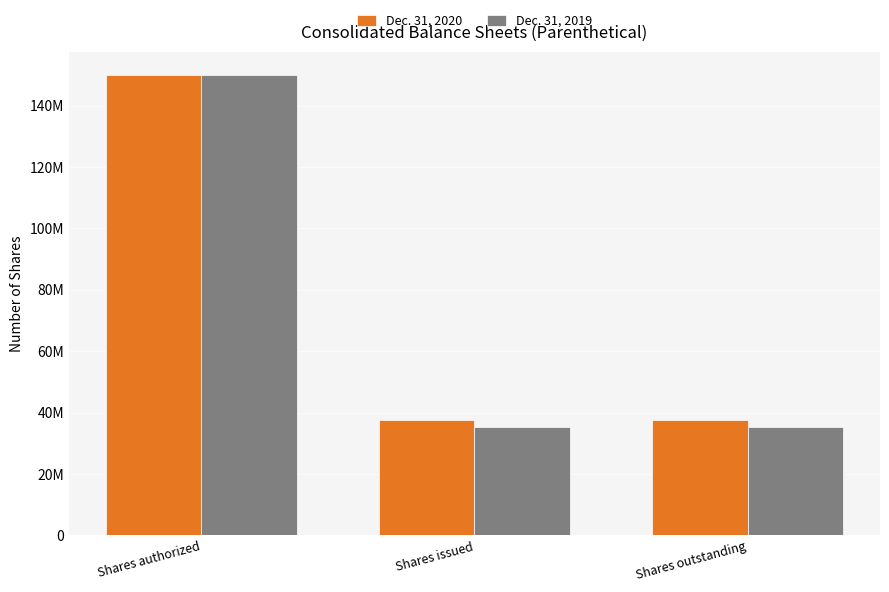

At which label does Dec. 31, 2019 reach its minimum?

Shares issued